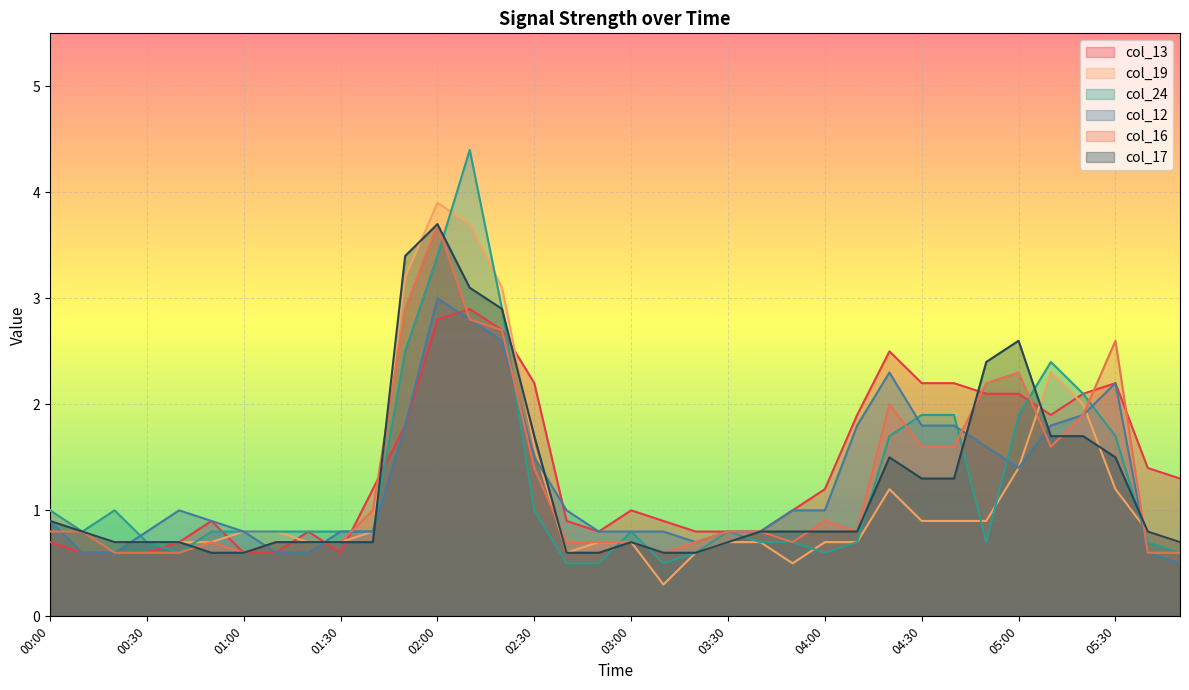

What is the label of the 30th point from the right?

01:00